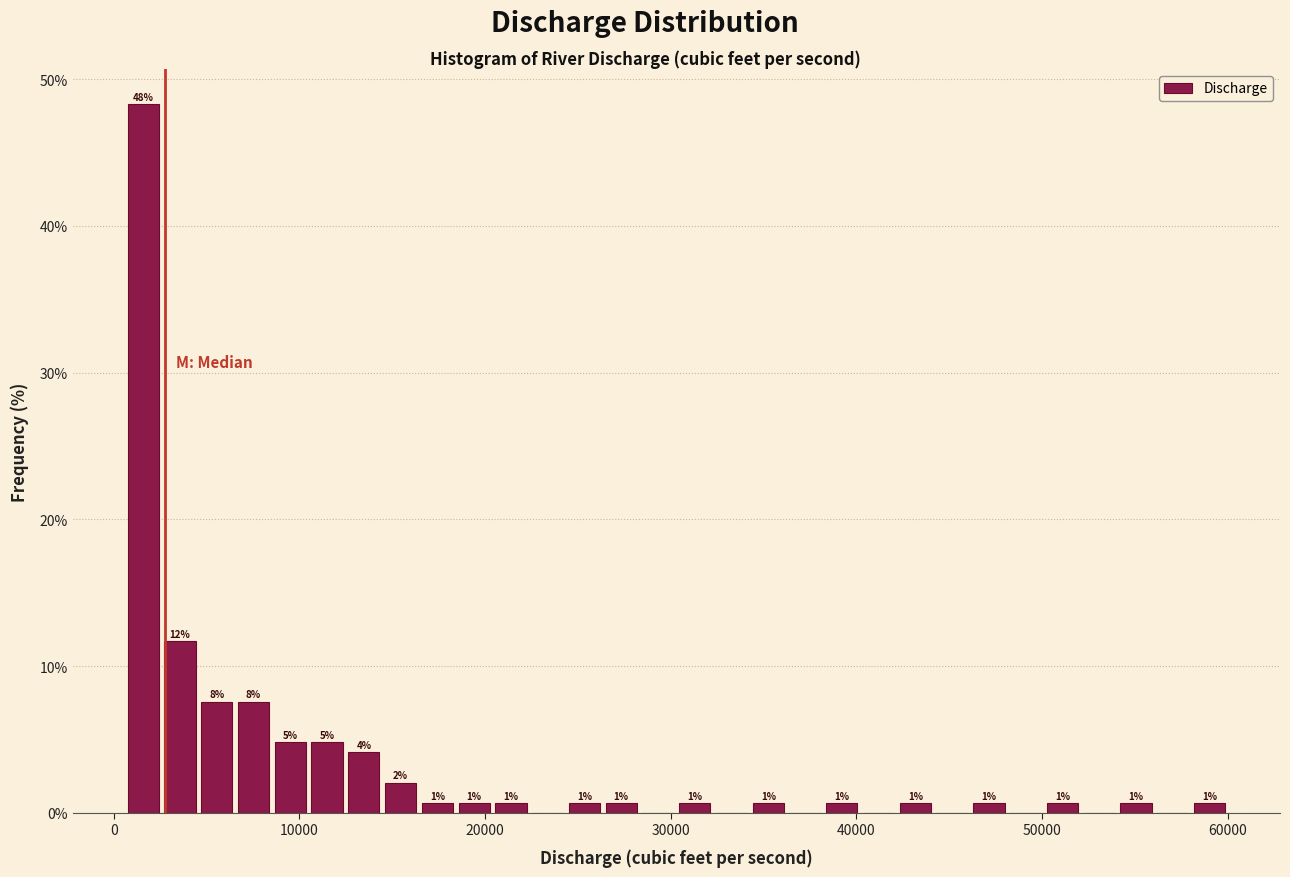

Around what value on the x-axis is the tallest bar? Give the approximate position of its centre, as read against the axis.

2000